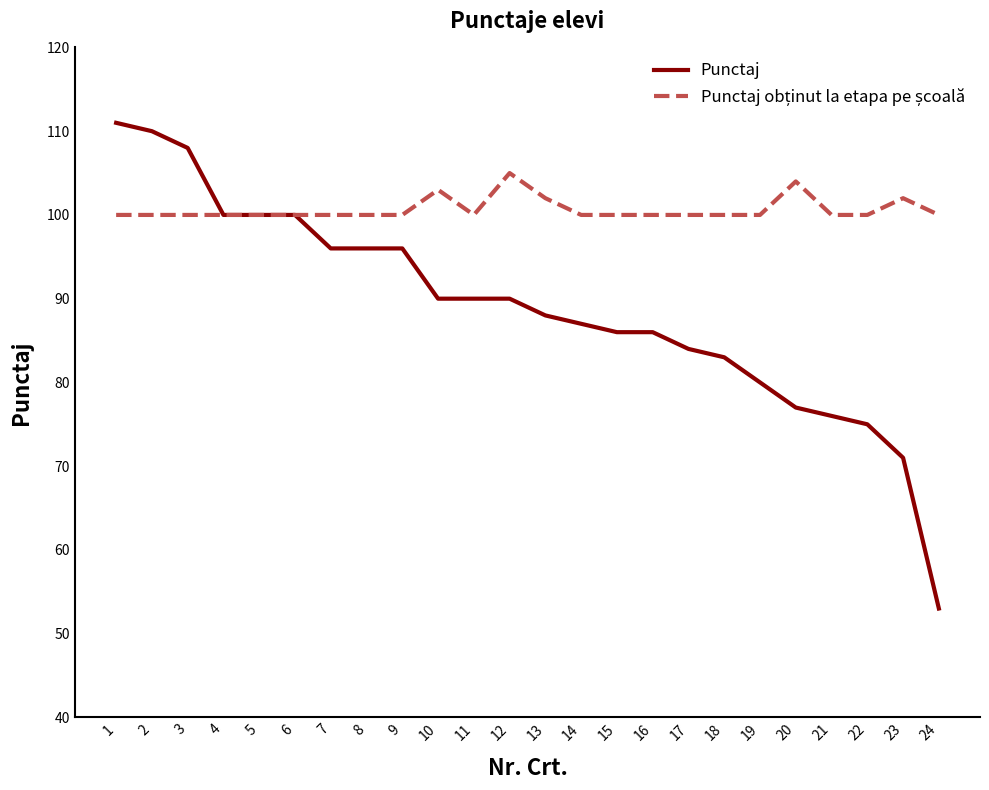

At which category does the chart reach its minimum across all series?

24